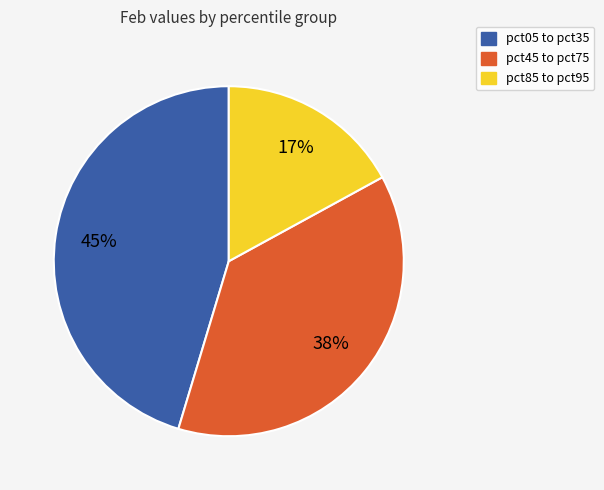

How many segments does this pie chart have?

3